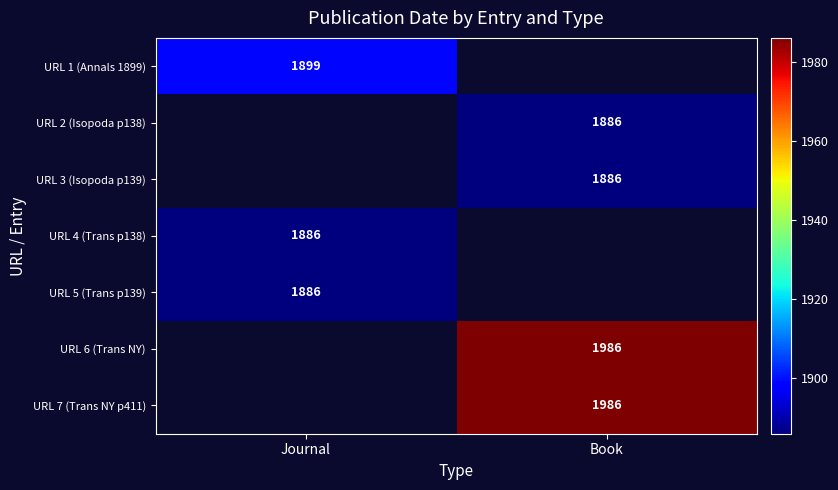

At which category is the sum across all series the highest?

Book